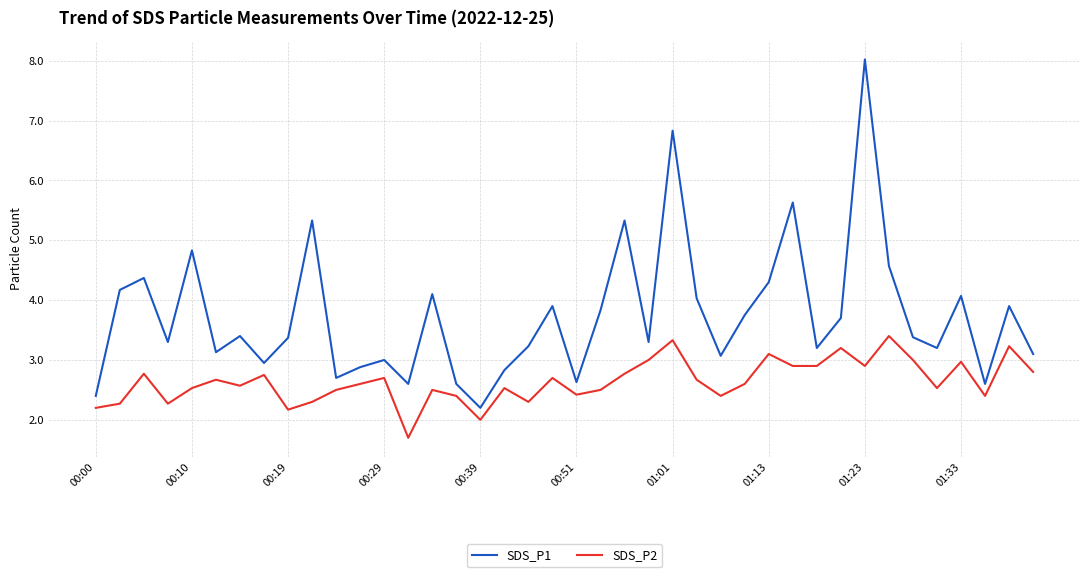

Does the chart have visible grid lines?

Yes